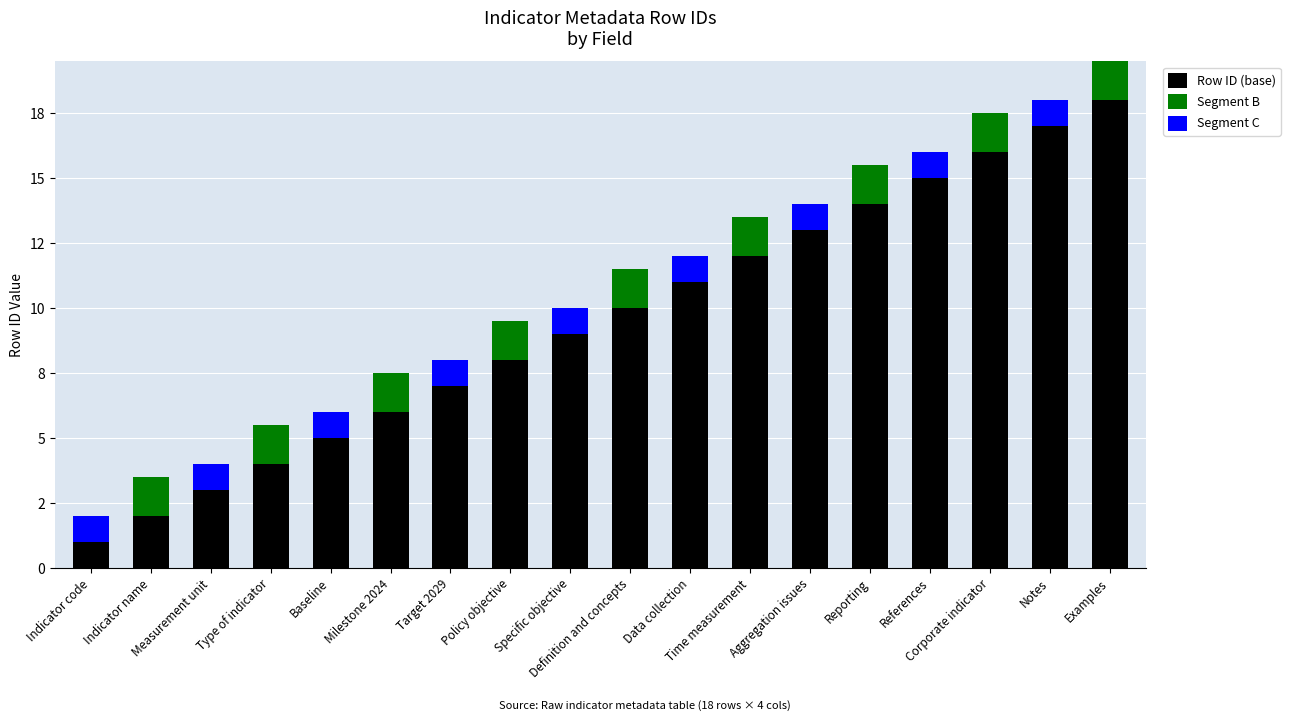

What is the label of the 9th bar from the right?

Definition and concepts